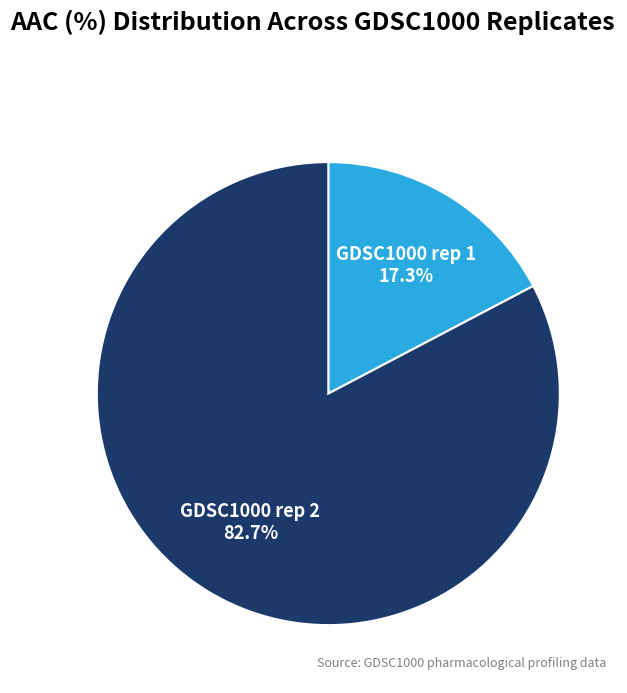

What percentage do GDSC1000 rep 2 and GDSC1000 rep 1 together represent?

100.0%